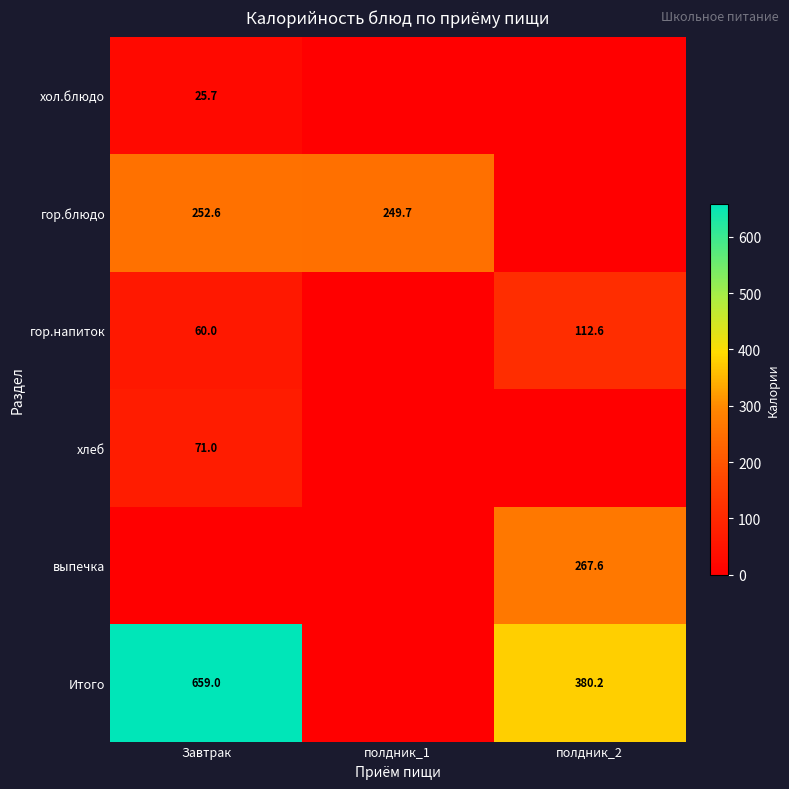

What is the difference between the highest and lowest values at Завтрак?

659.0